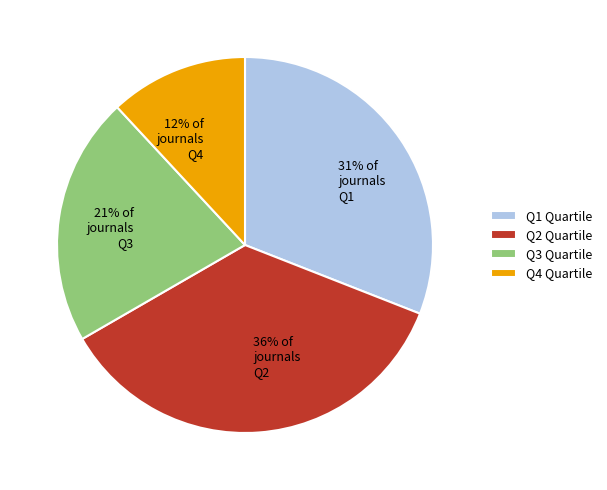

Count the number of slices in the pie.

4